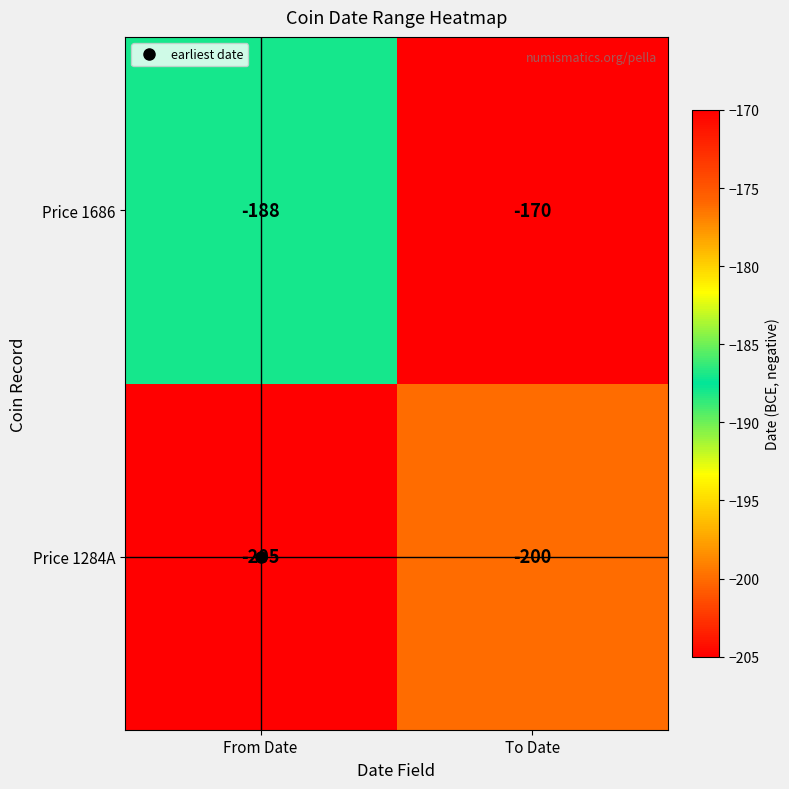

What is the difference between the Price 1284A values at To Date and From Date?

5